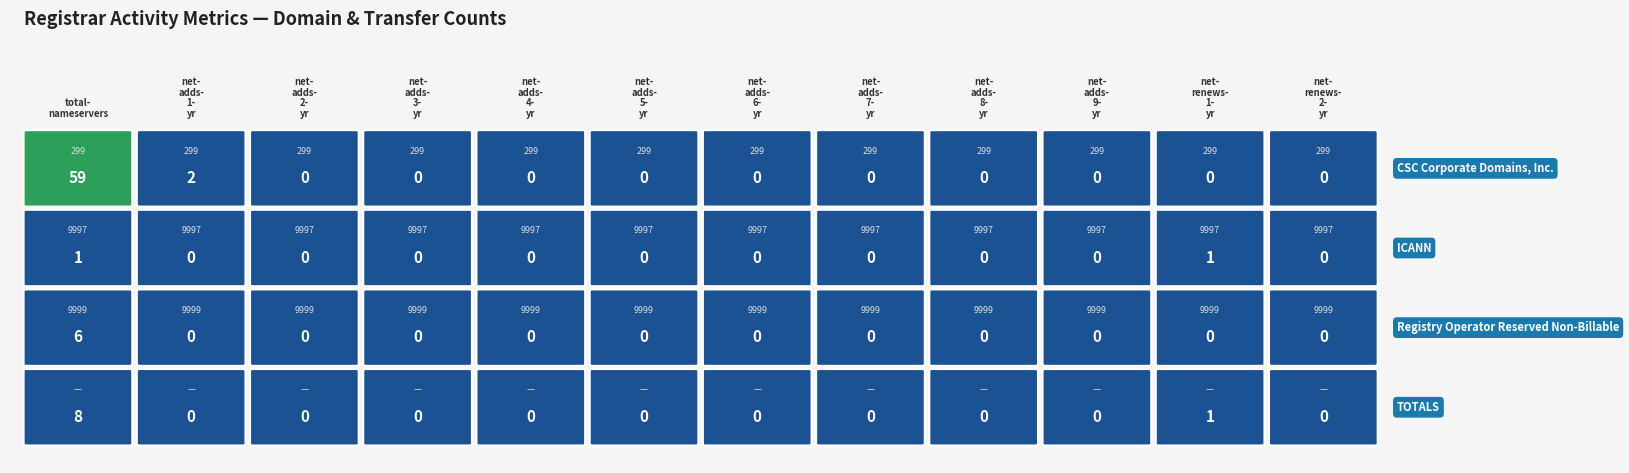

Is it true that TOTALS equals 0 at net-adds-9-yr?

True